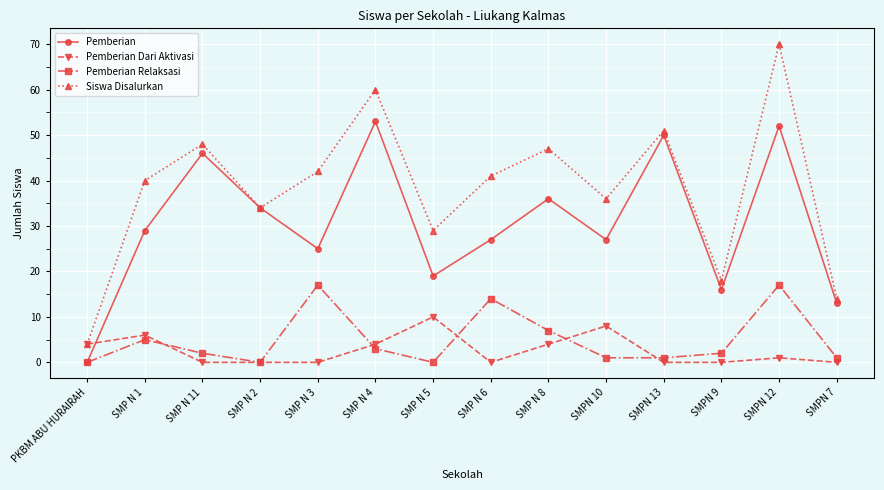

Is the value of Pemberian Relaksasi at SMPN 12 greater than the value of Pemberian Dari Aktivasi at SMP N 6?

Yes